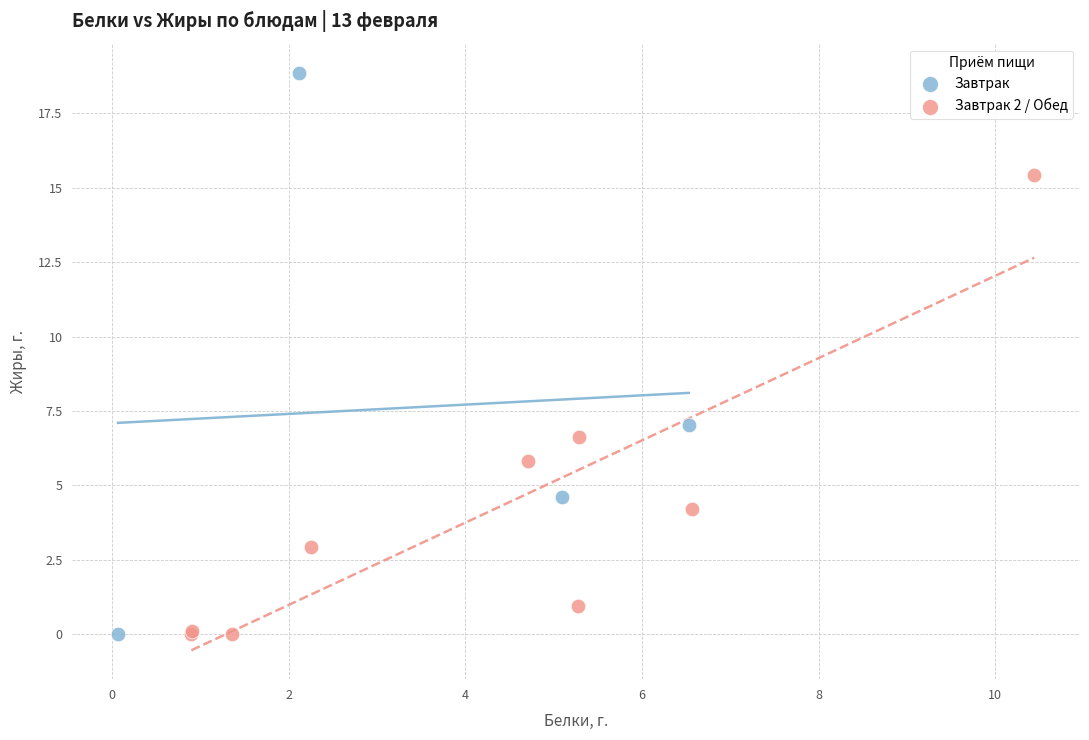

Which series has the largest Y range (max minus min)?

Завтрак